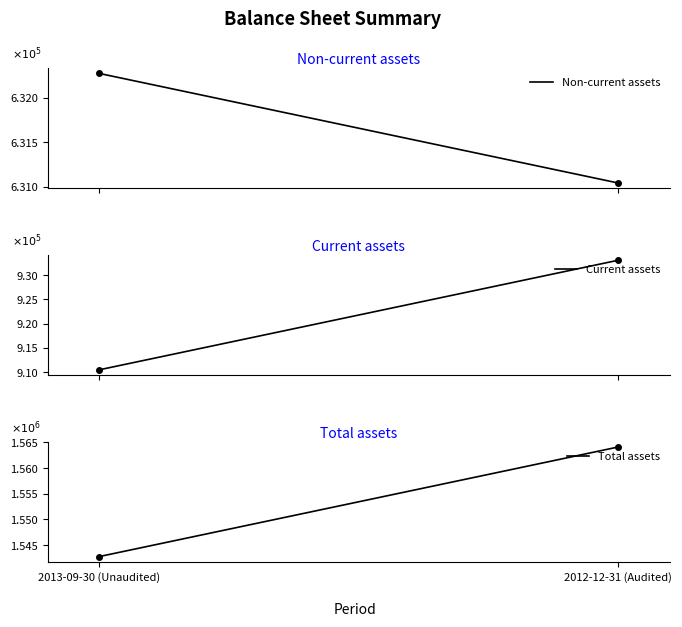

Count the Non-current assets values in the range 6 to 7.

2